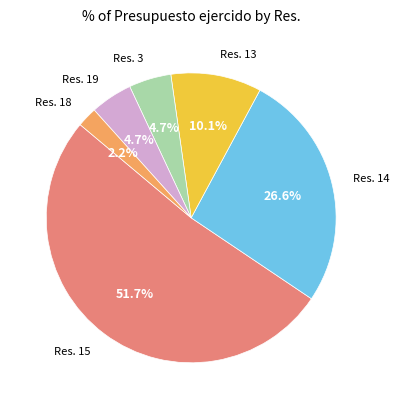

Is there a majority slice in this chart?

Yes